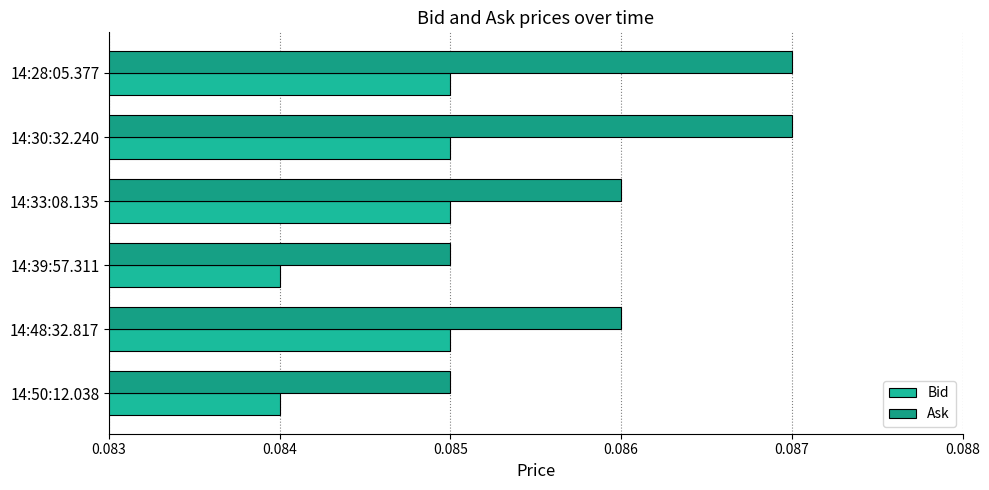

What is the value of the Ask bar at the 4th from the left?

0.1